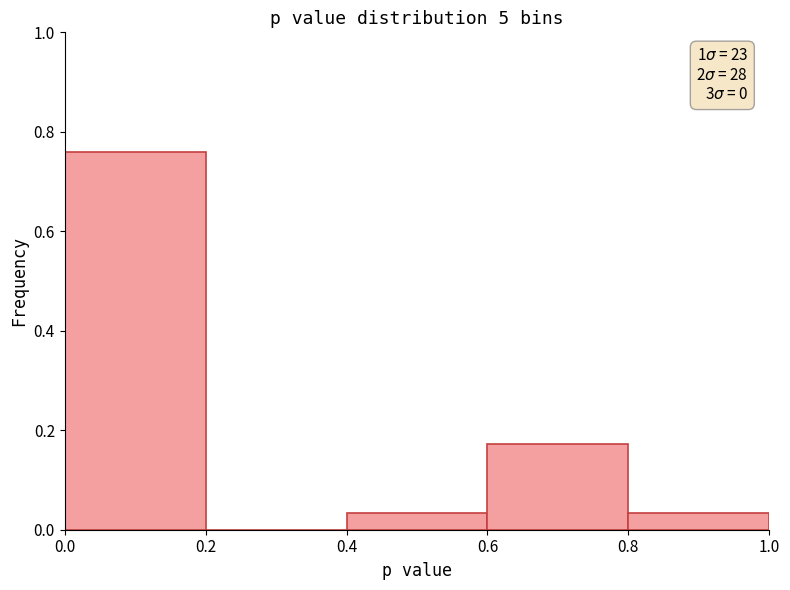

Which range on the x-axis has the tallest bar?

0.0 to 0.2